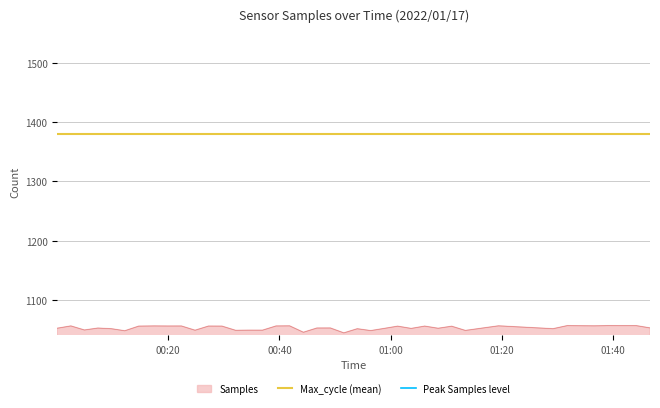

What is the highest value of the Samples series?

1056.1